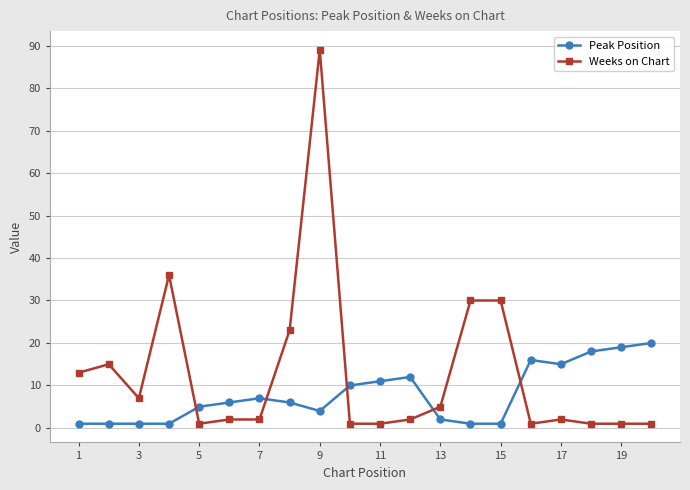

What is the difference between the maximum and second lowest values in the Peak Position series?

19